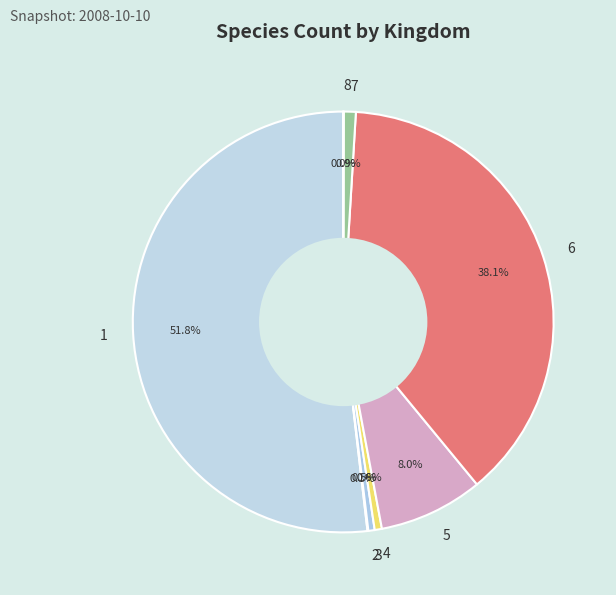

Is the sum of 1 and 3 greater than half?

Yes